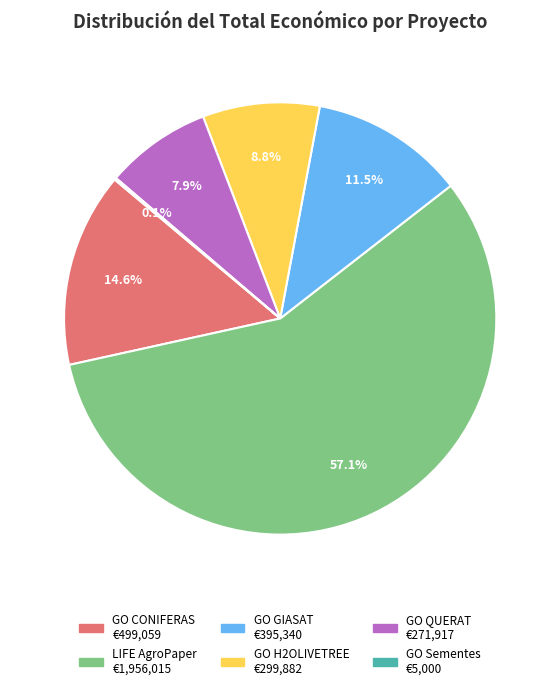

To the nearest percent, what is the difference between the GO QUERAT and GO CONIFERAS slice percentages?

7%